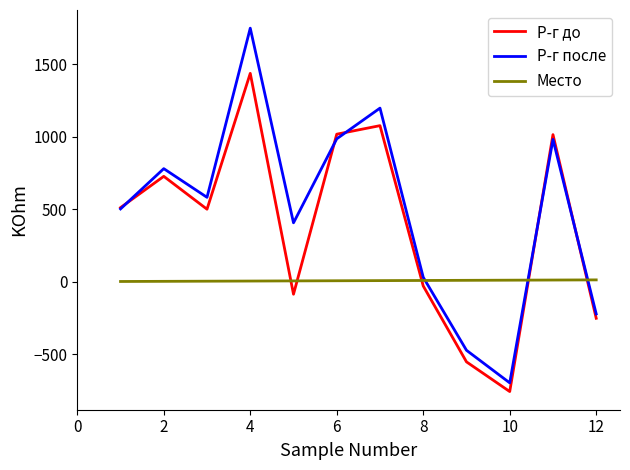

Count the number of categories in the chart.

12